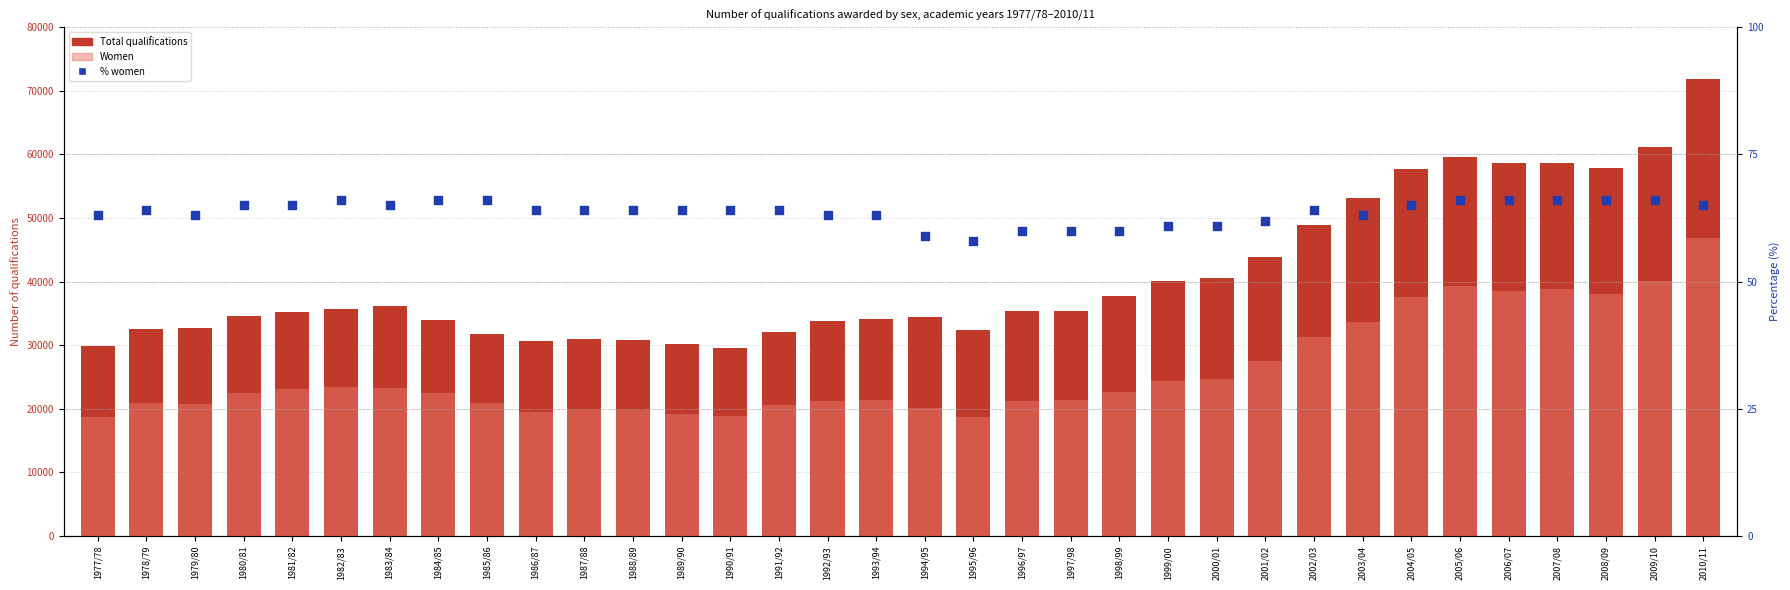

What is the total value across all series at 1994/95?

54657